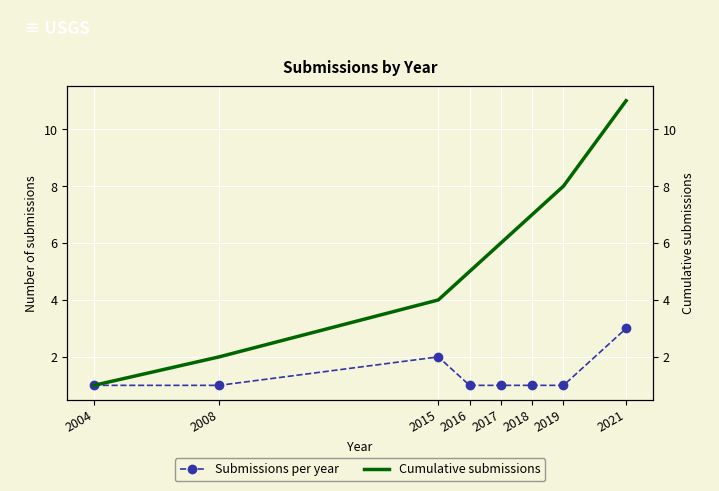

True or false: Submissions per year and Cumulative submissions cross at least once.

False